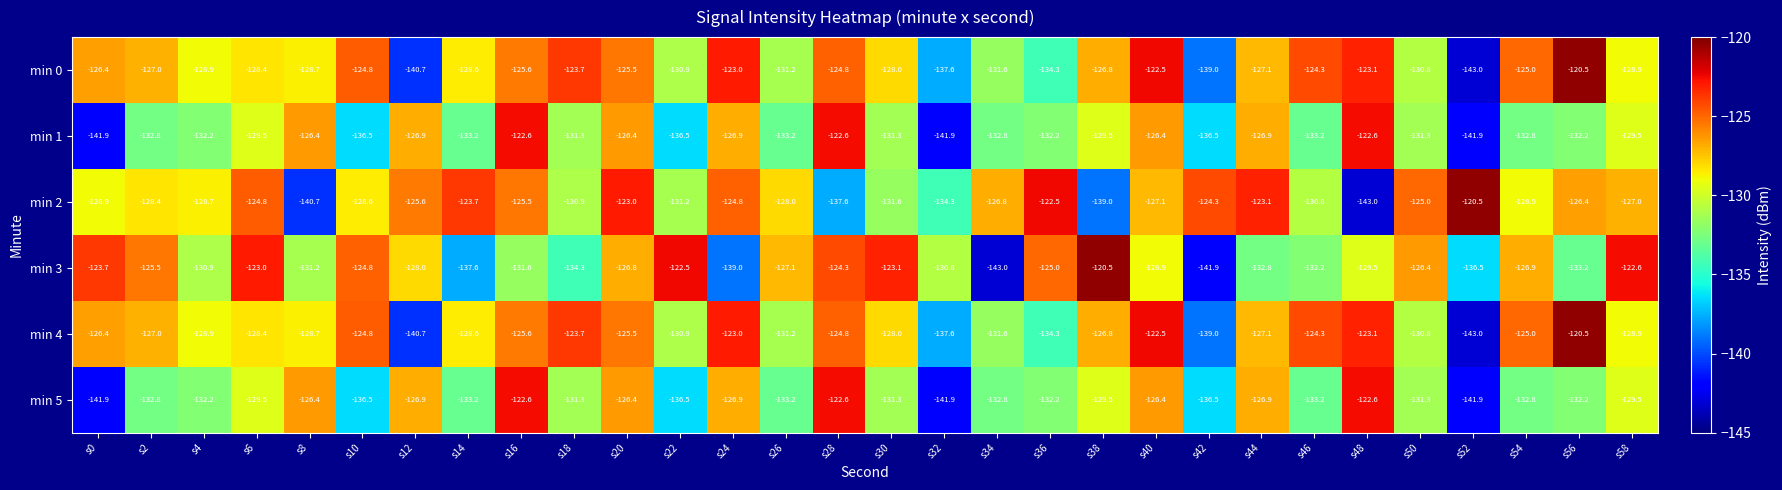

At which label does min 5 first exceed -131?

s6